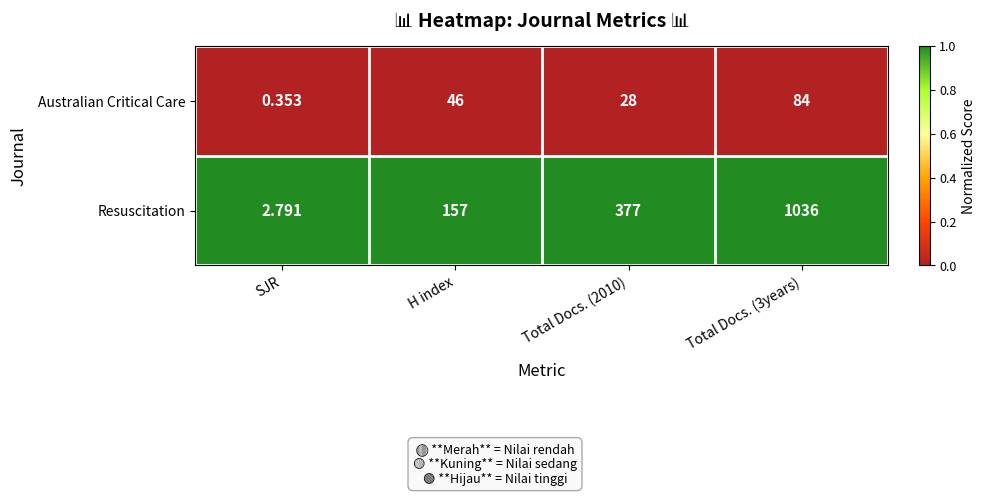

Which series has the widest spread of values?

Resuscitation